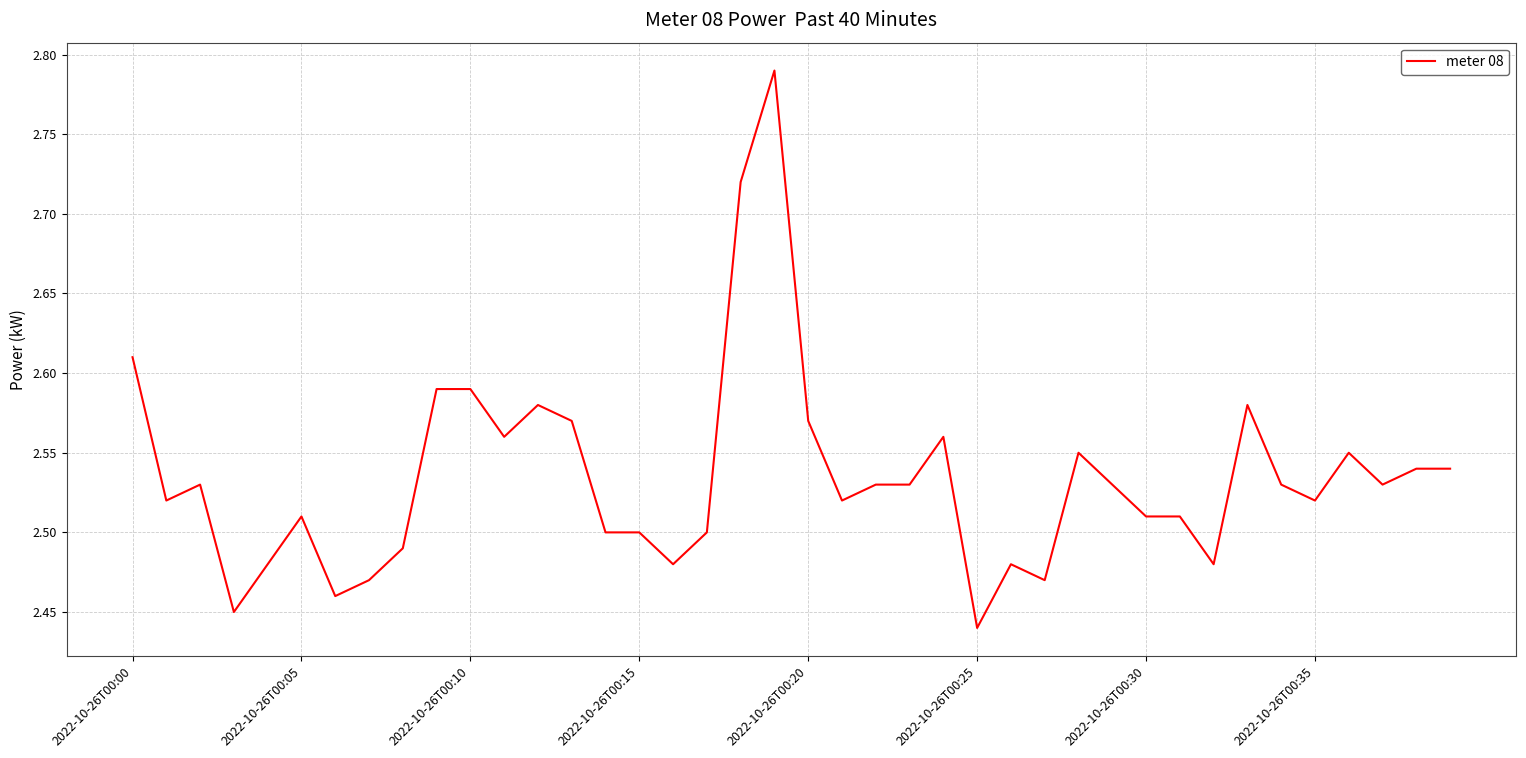

At which label is the value closest to 2?

2022-10-26T00:25